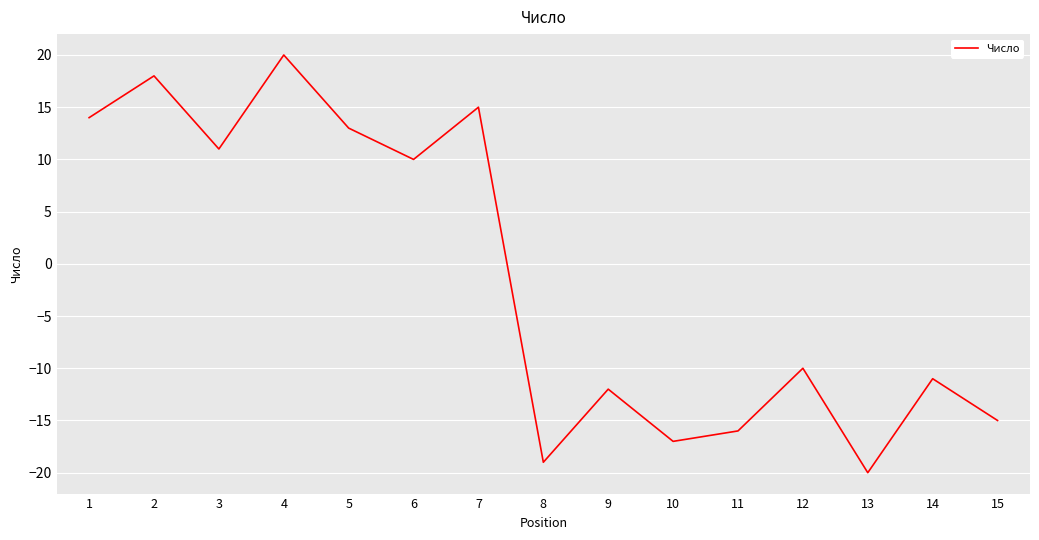

How many positive values are there?

7